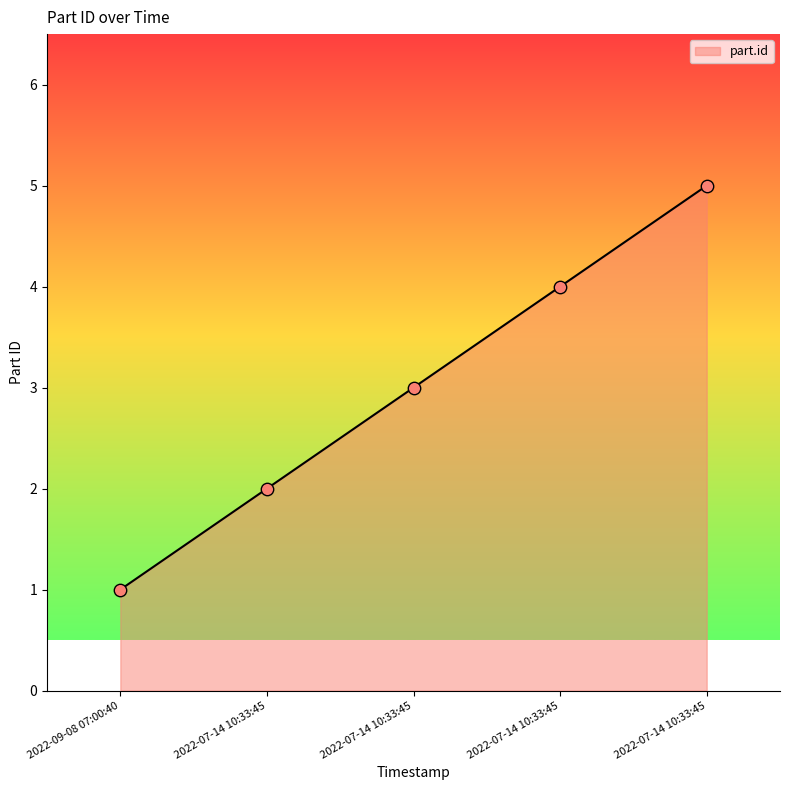

What is the change in value from 2022-07-14 10:33:45 to 2022-07-14 10:33:45?

+1